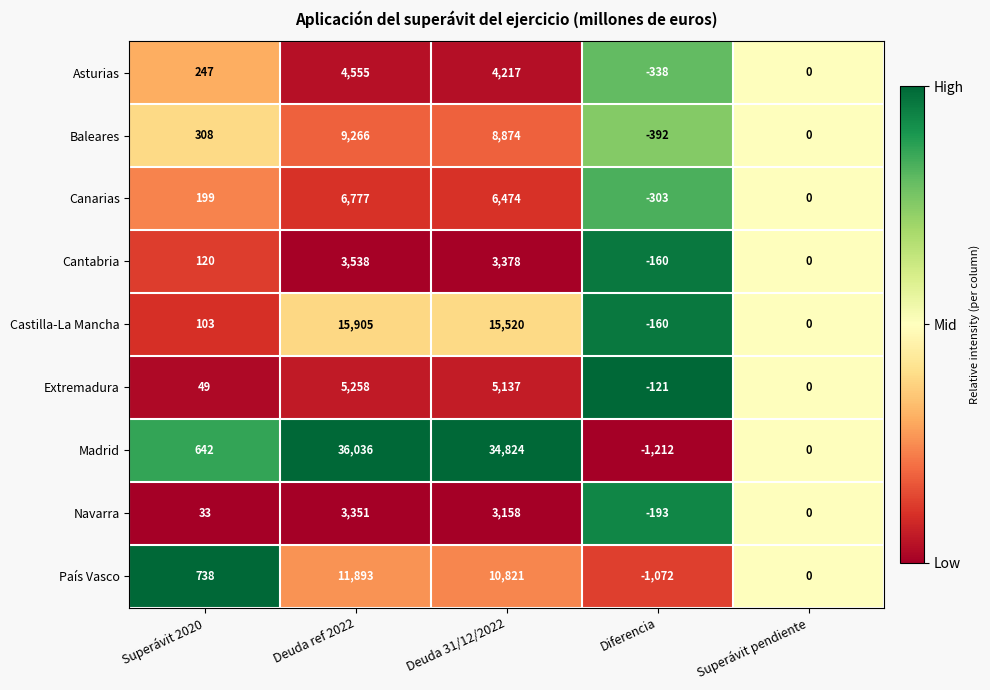

How many data points does each series have?

5